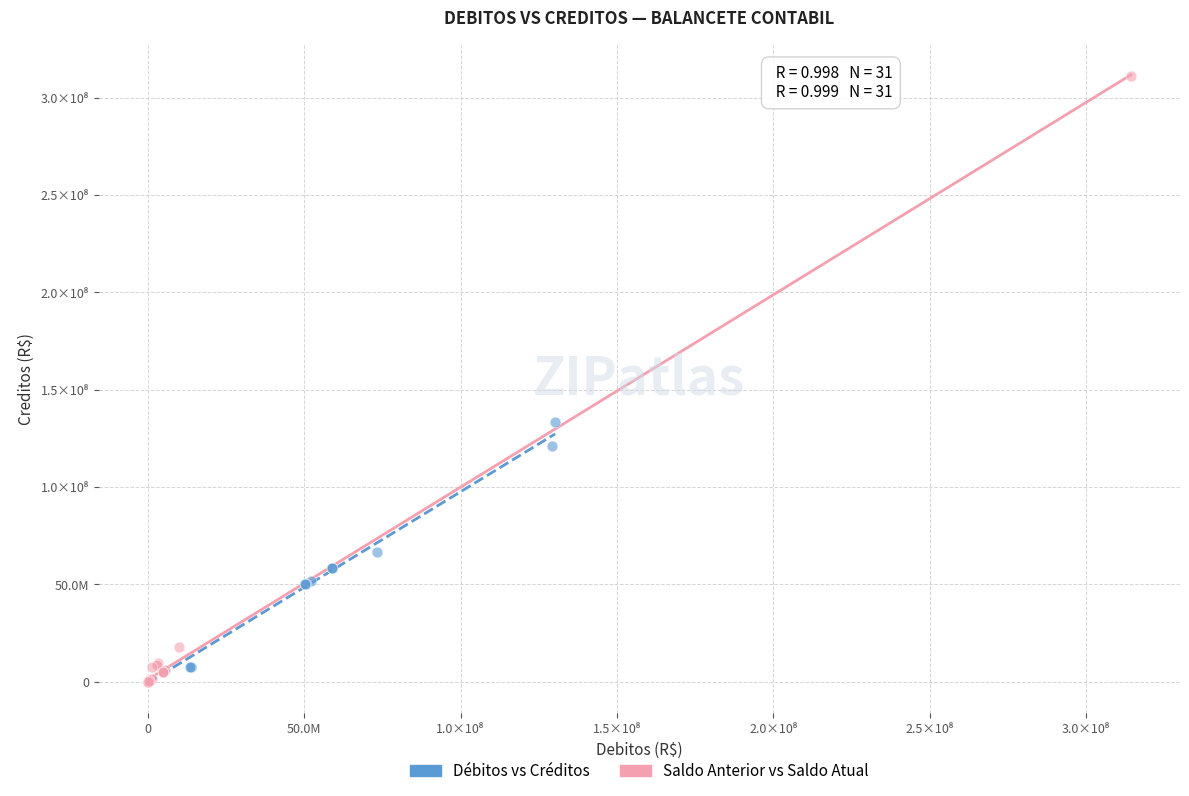

Which series has the largest Y range (max minus min)?

Saldo Anterior vs Saldo Atual